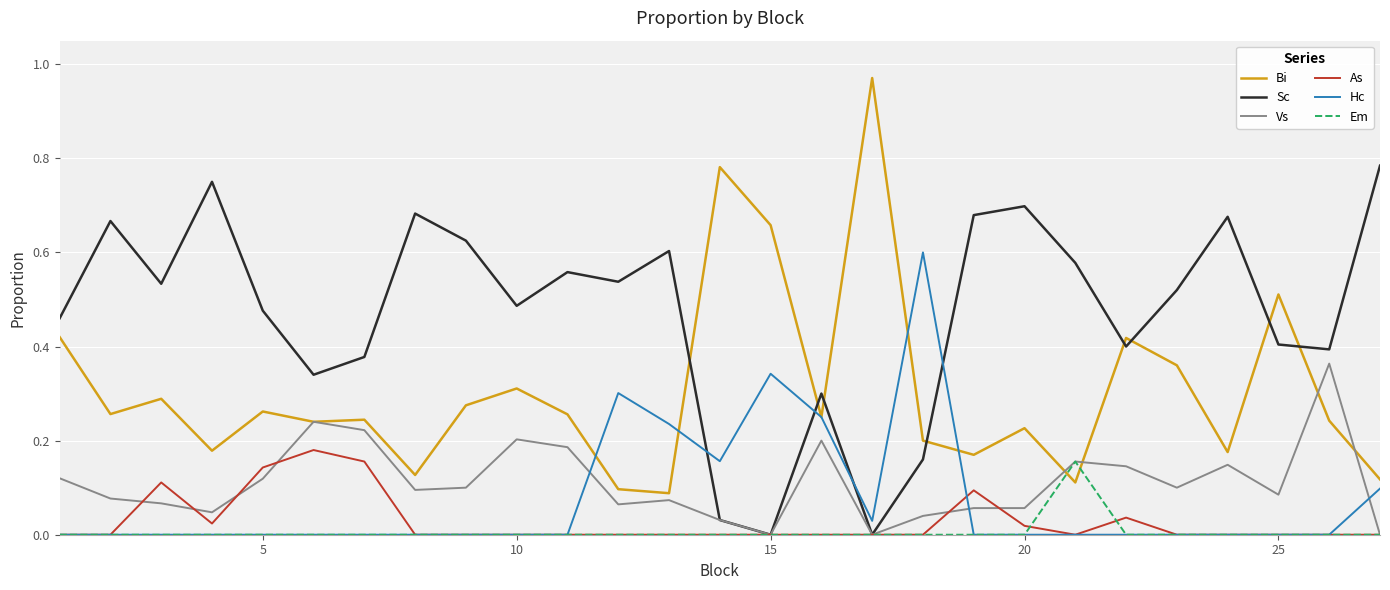

Which series has the widest spread of values?

Bi